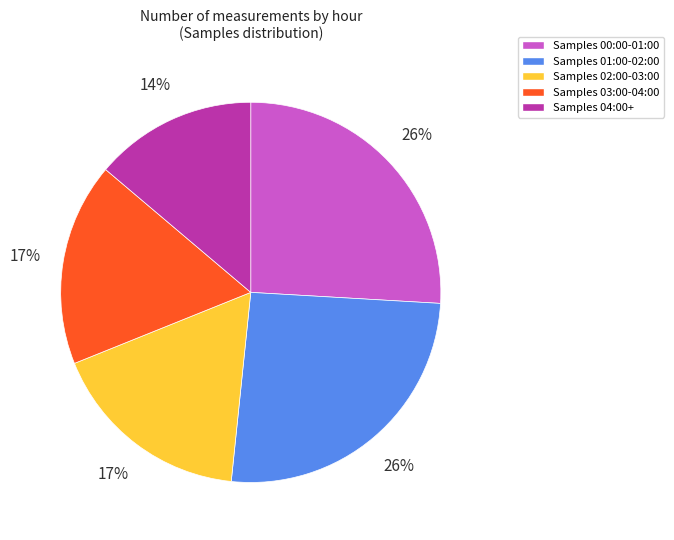

Is it true that Samples 02:00-03:00 is 27% of the pie?

False